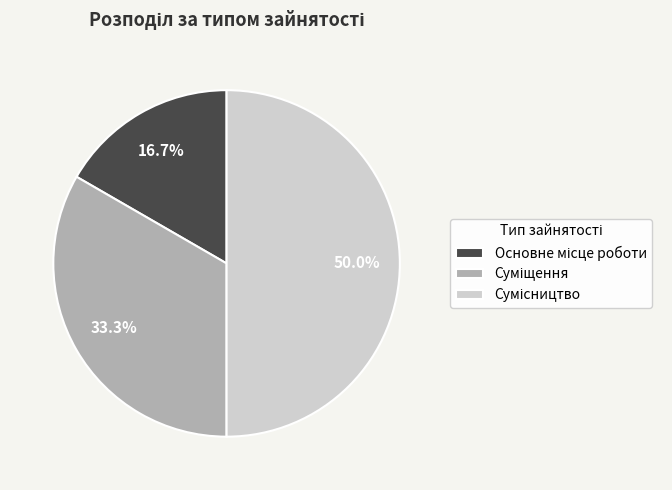

What is the total percentage of Основне місце роботи and Суміщення?

50.0%